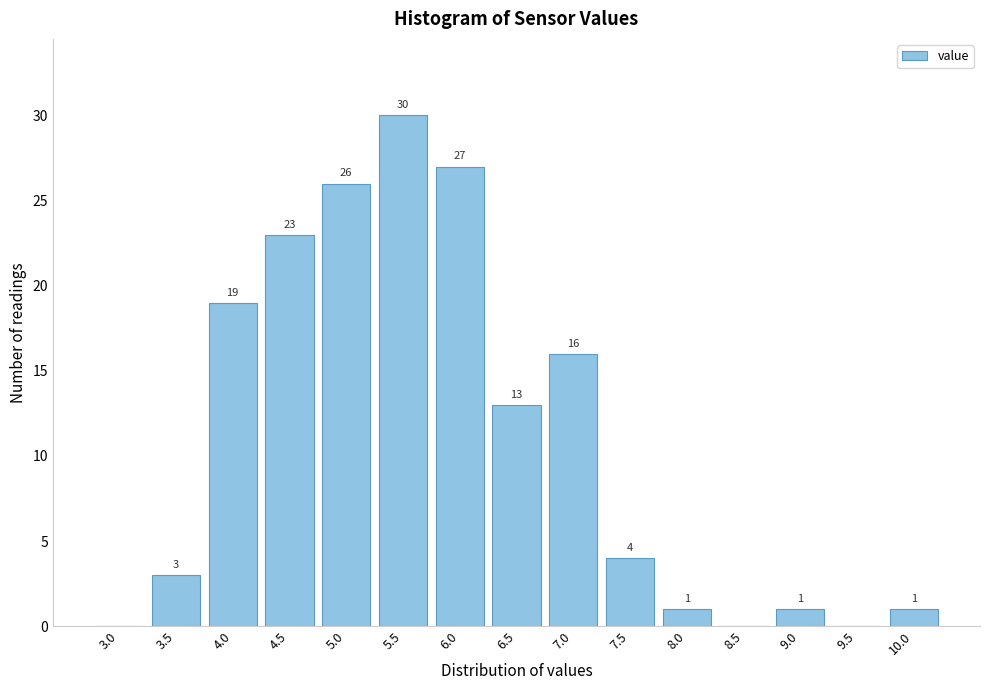

Reading right to left, transcribe all the data shown in this chart.

10.0=1	9.5=0	9.0=1	8.5=0	8.0=1	7.5=4	7.0=16	6.5=13	6.0=27	5.5=30	5.0=26	4.5=23	4.0=19	3.5=3	3.0=0